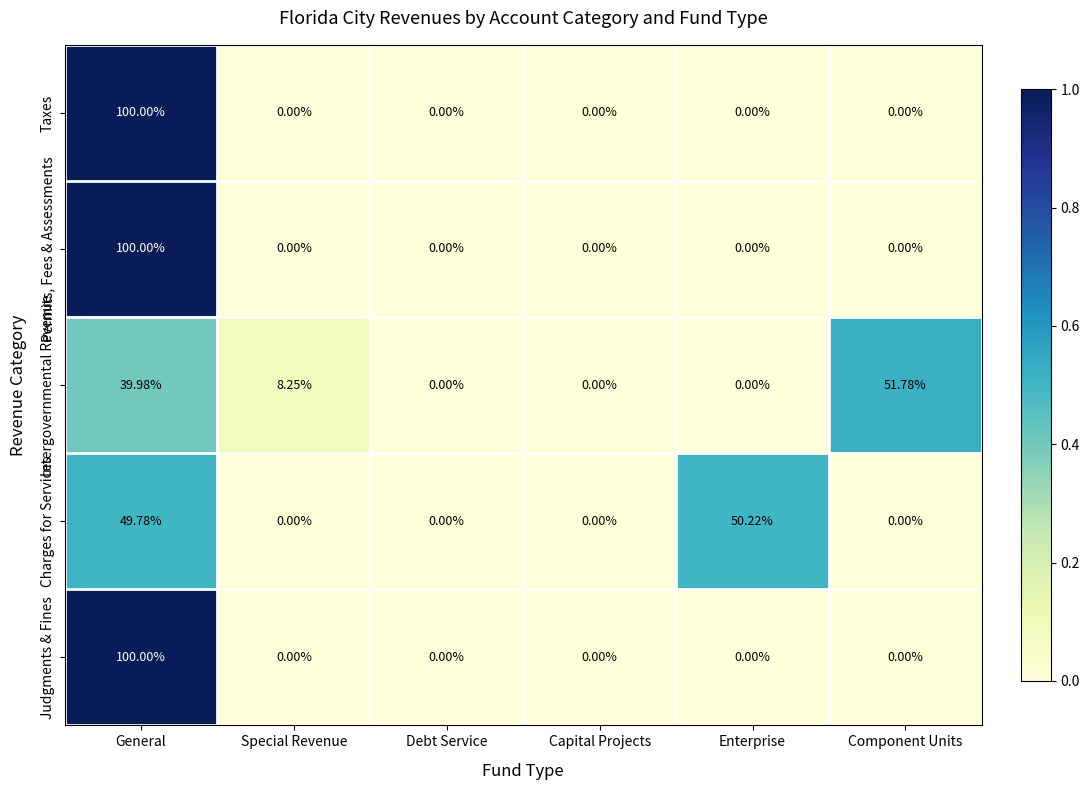

At which category is the sum across all series the highest?

General